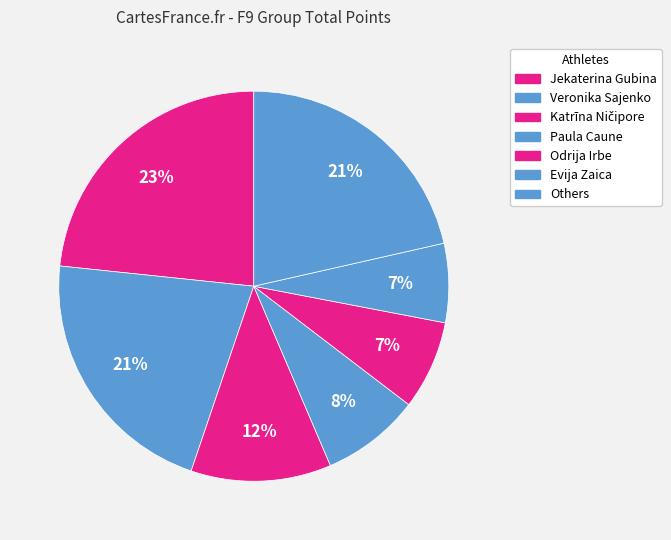

Count the number of slices in the pie.

7